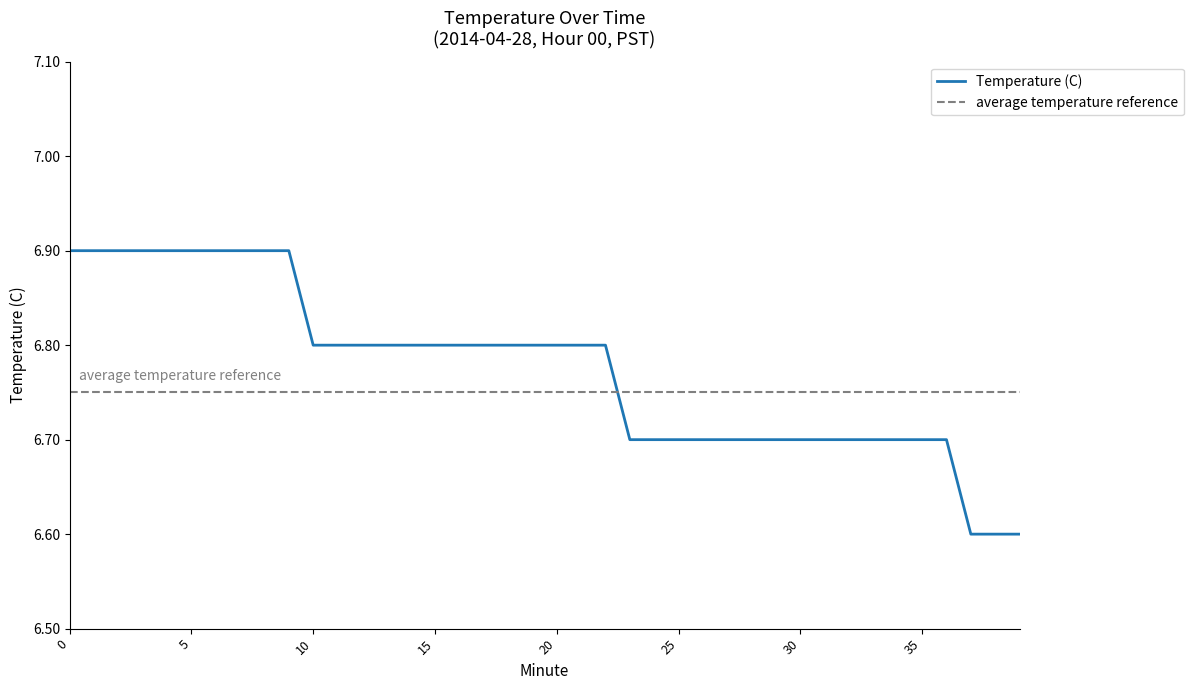

Does the chart have visible grid lines?

No